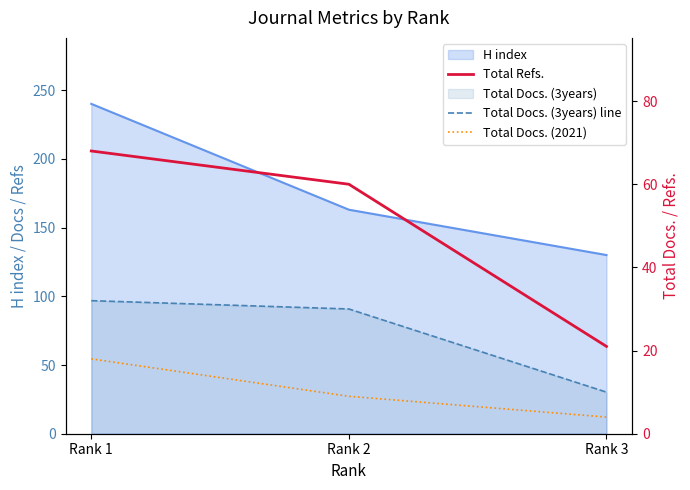

How many lines are shown in the chart?

3